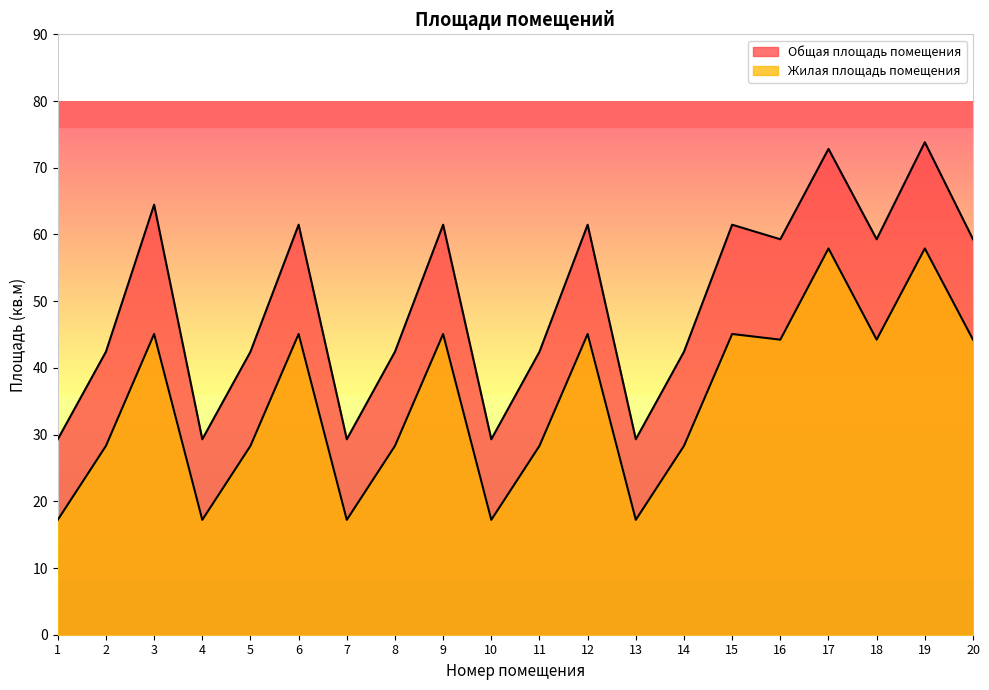

What is the difference between the maximum and second lowest values in the Жилая площадь помещения series?

40.7